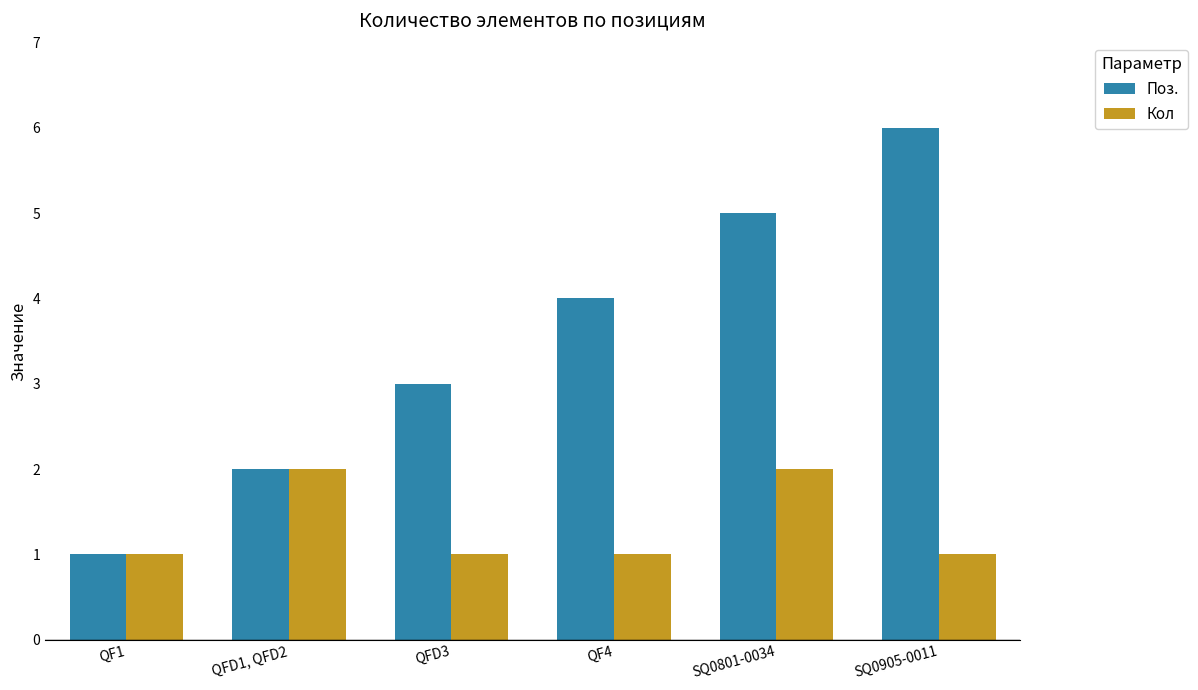

Is the value of Кол at QFD1, QFD2 greater than the value of Поз. at QF1?

Yes